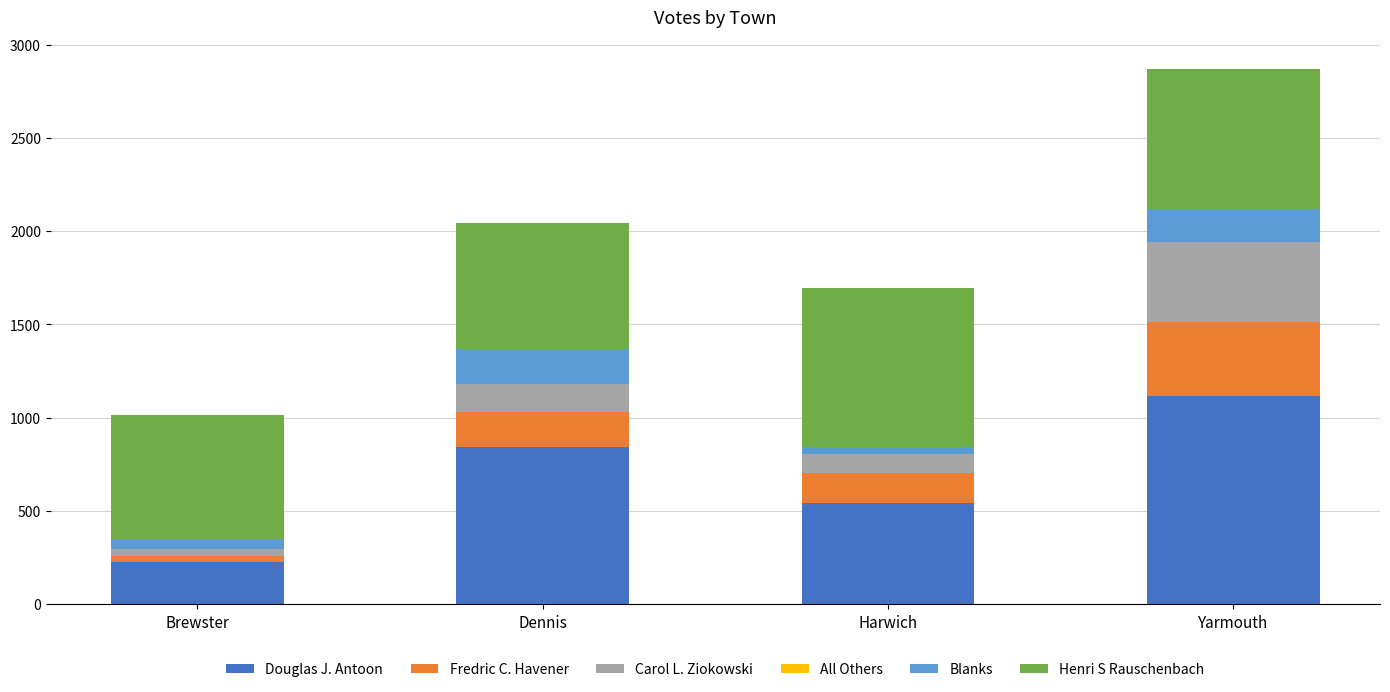

What is the total value across all series at Dennis?

2041